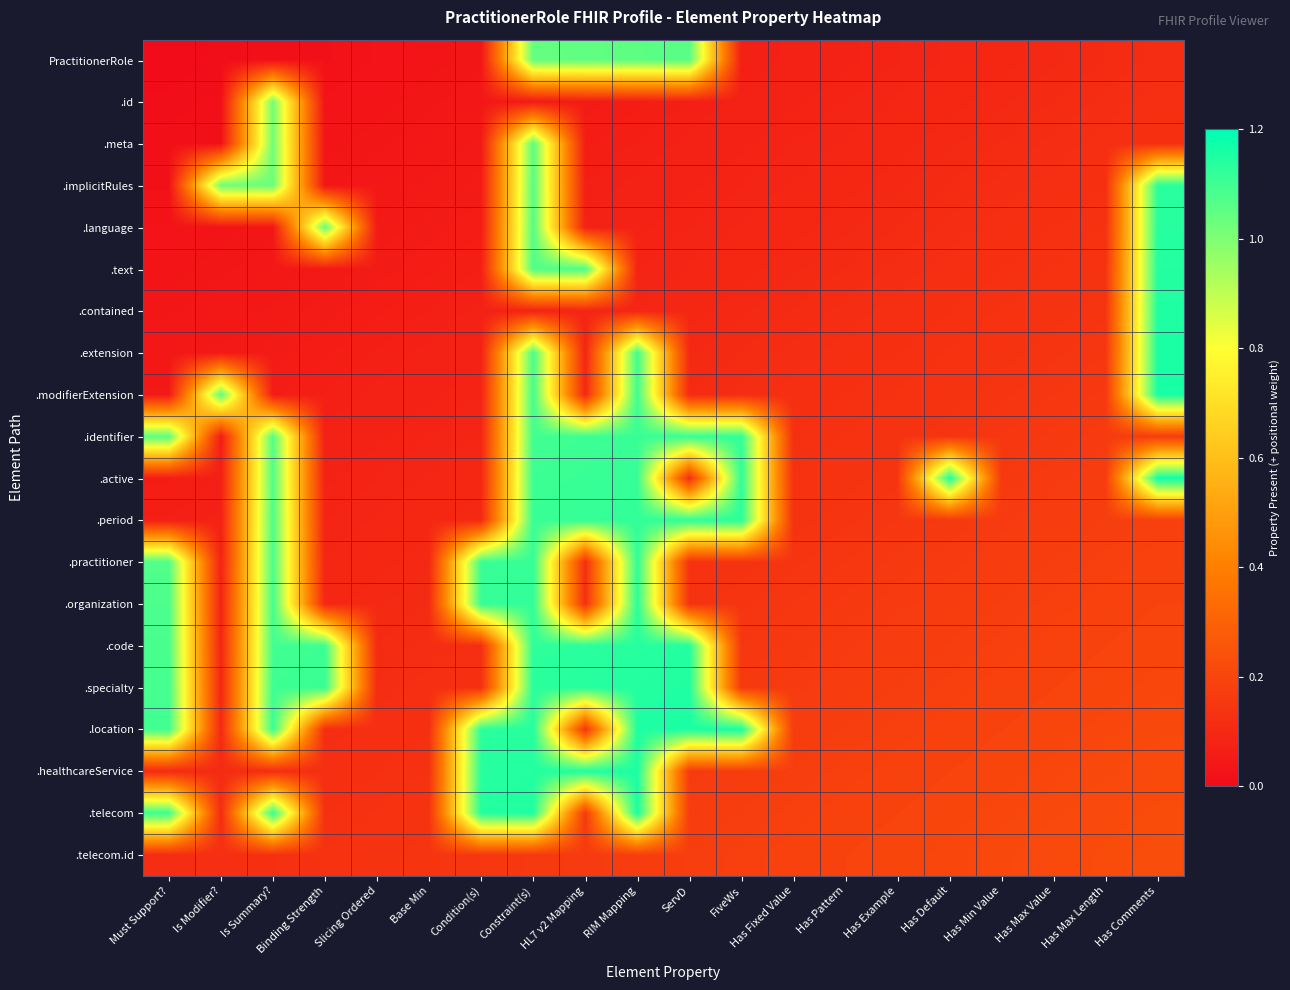

What is the total value across all series at Slicing Ordered?

1.6